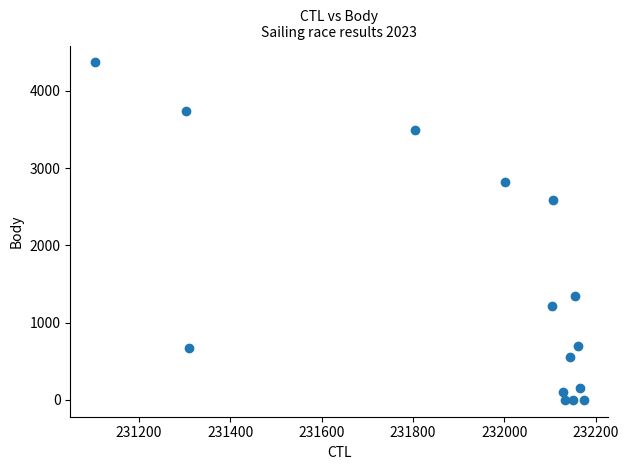

What Y value in the scatter plot is closest to 2183?

2580